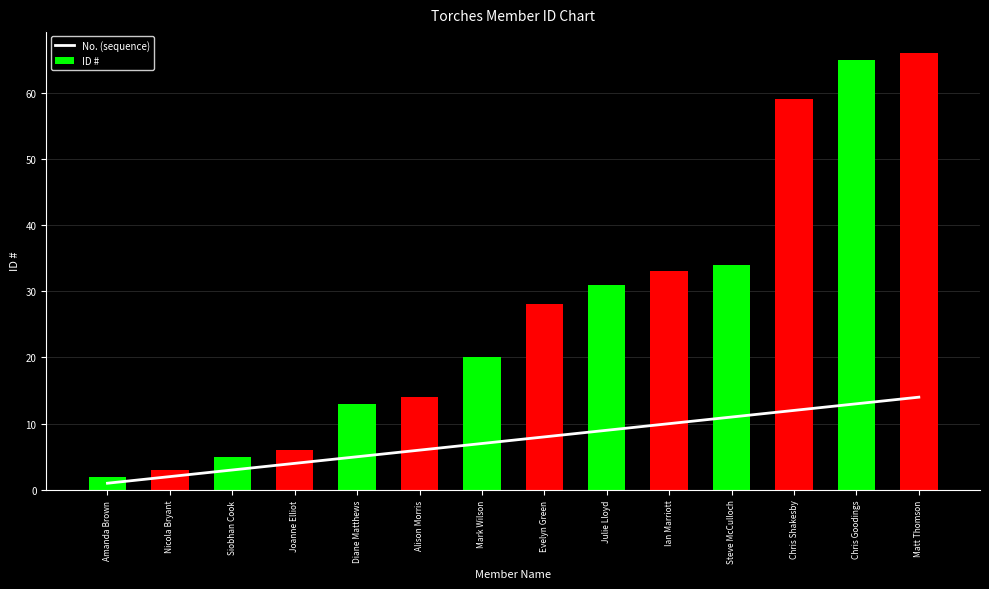

What is the label of the 3rd bar from the right?

Chris Shakesby